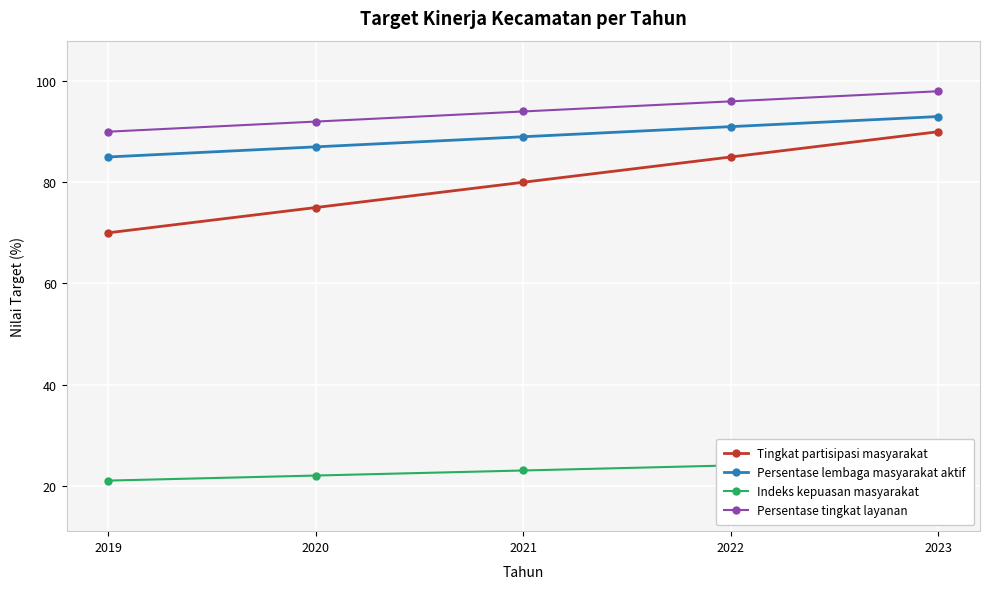

Where is Persentase tingkat layanan nearest to the value 94?

2021